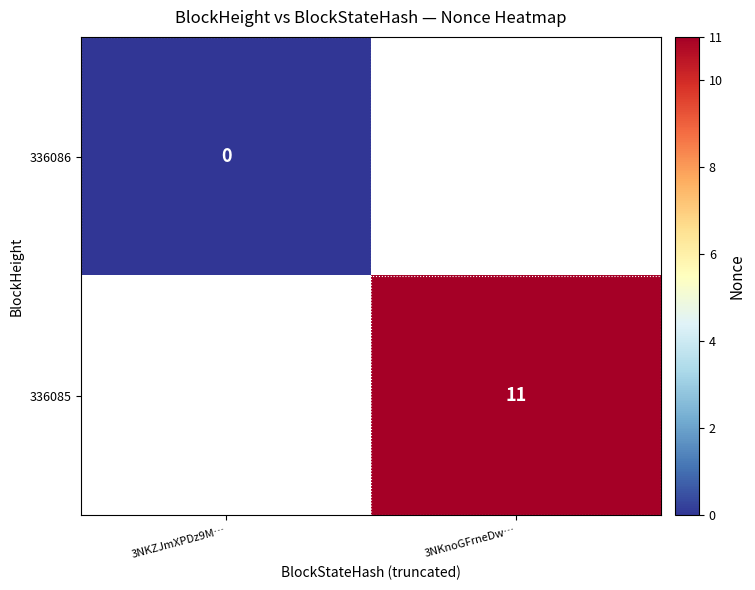

Is the value of 336085 at 3NKnoGFrneDw… greater than the value of 336086 at 3NKZJmXPDz9M…?

Yes